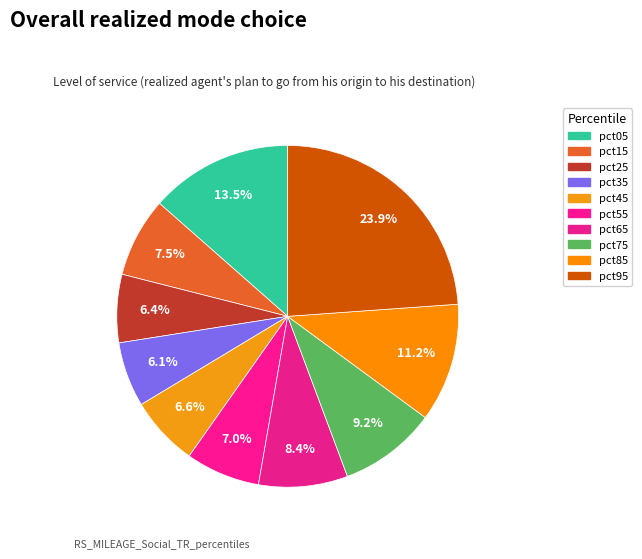

To the nearest percent, what is the difference between the pct15 and pct75 slice percentages?

2%